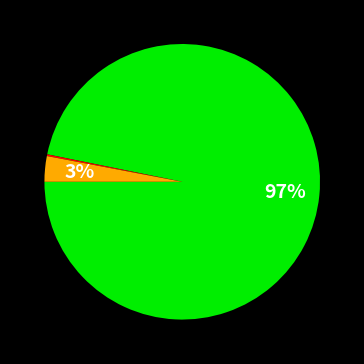

Is there any slice that represents more than half of the pie?

Yes